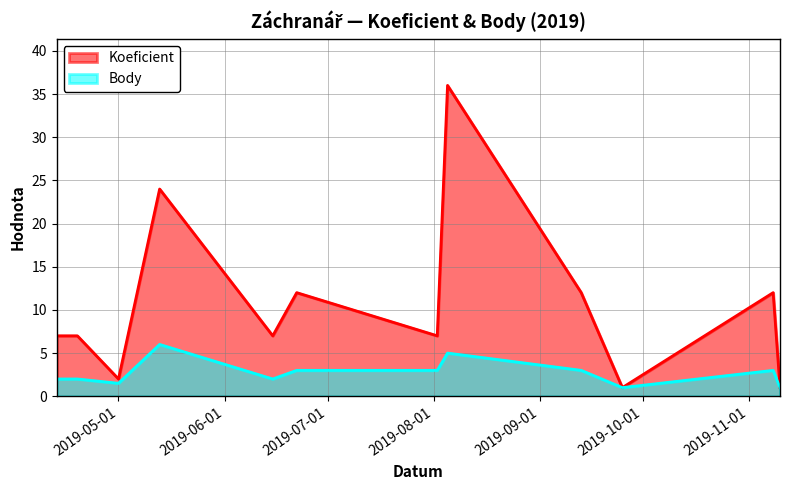

Does the chart display data point markers on the line(s)?

No